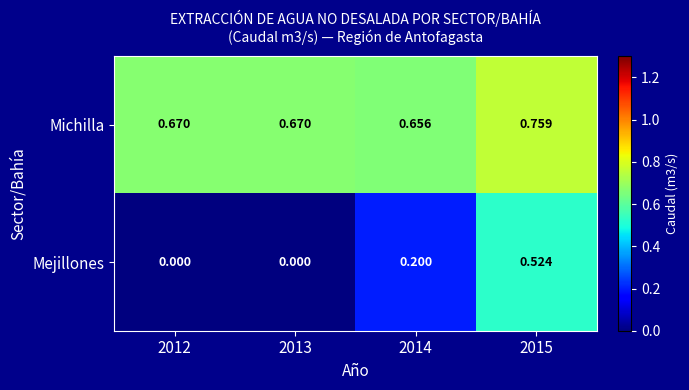

Which series has the widest spread of values?

Mejillones